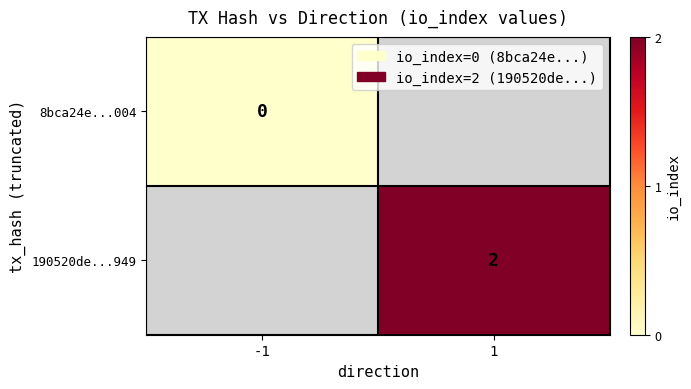

What is the greatest value displayed?

2.0